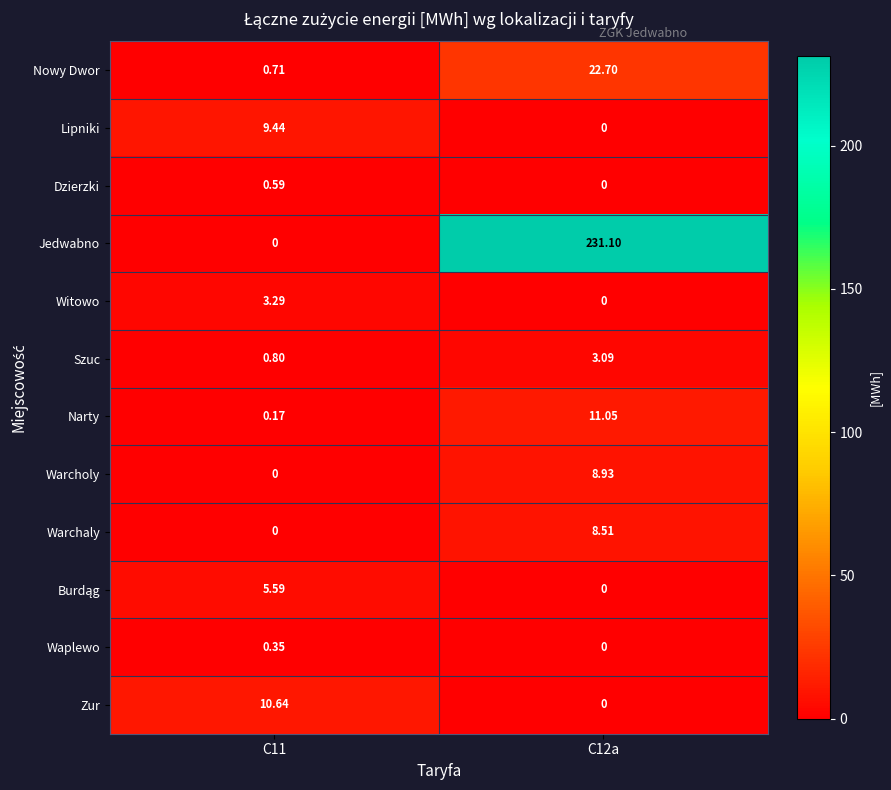

Which series has the widest spread of values?

Jedwabno